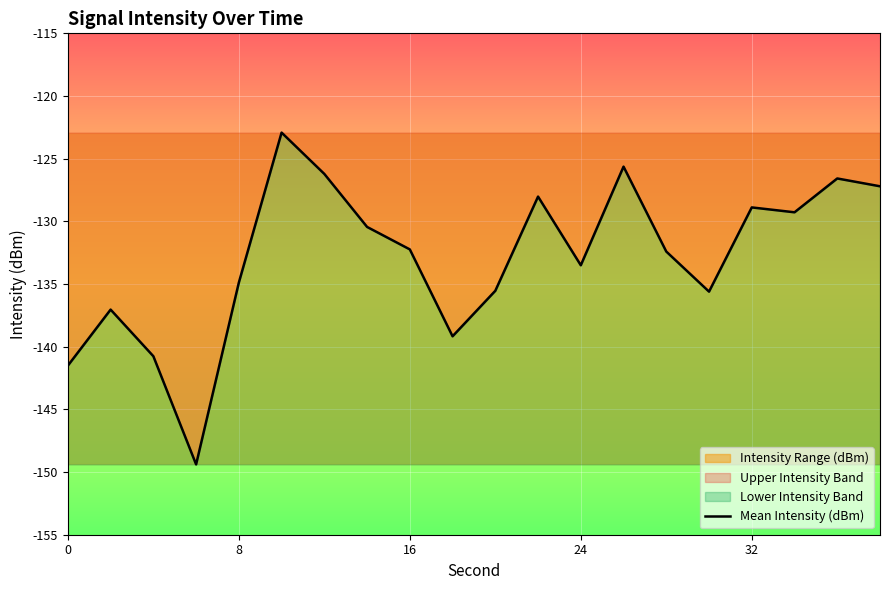

What is the smallest value displayed?

-149.4